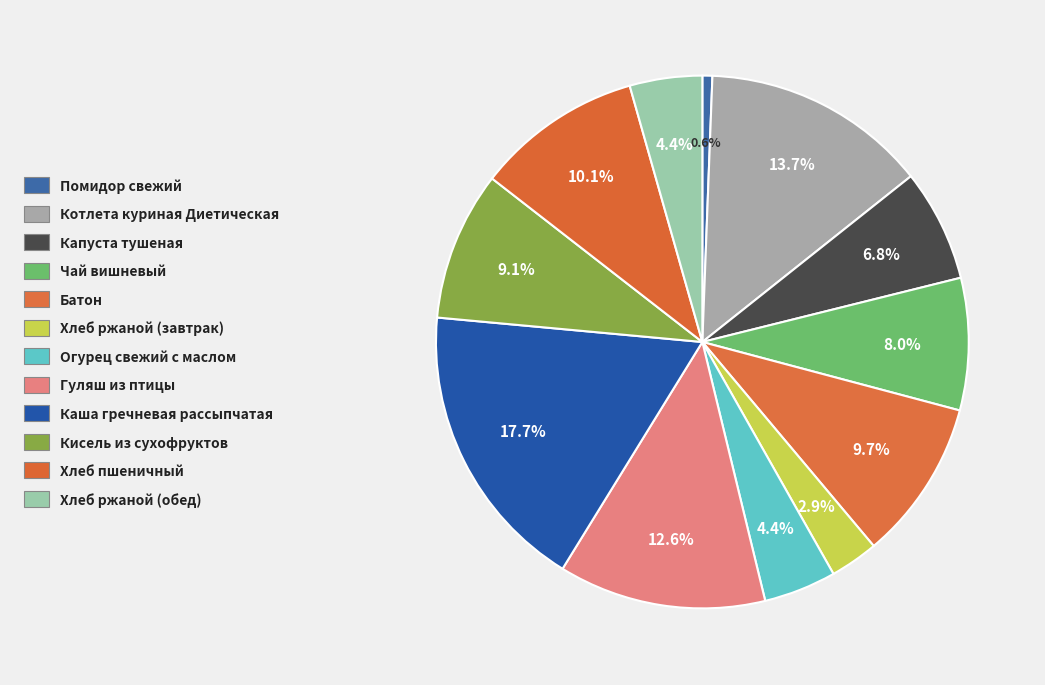

Rank the categories by value from highest to lowest.

Каша гречневая рассыпчатая, Котлета куриная Диетическая, Гуляш из птицы, Хлеб пшеничный, Батон, Кисель из сухофруктов, Чай вишневый, Капуста тушеная, Огурец свежий с маслом, Хлеб ржаной (обед), Хлеб ржаной (завтрак), Помидор свежий